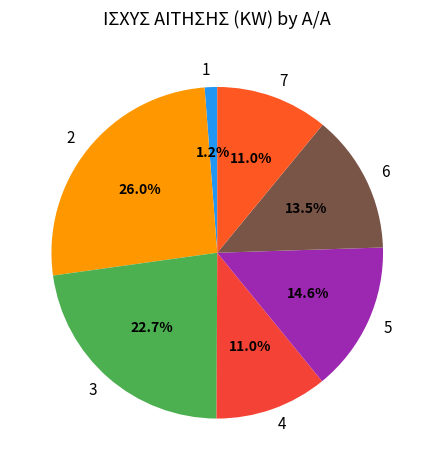

Which category has the biggest portion of the pie?

2